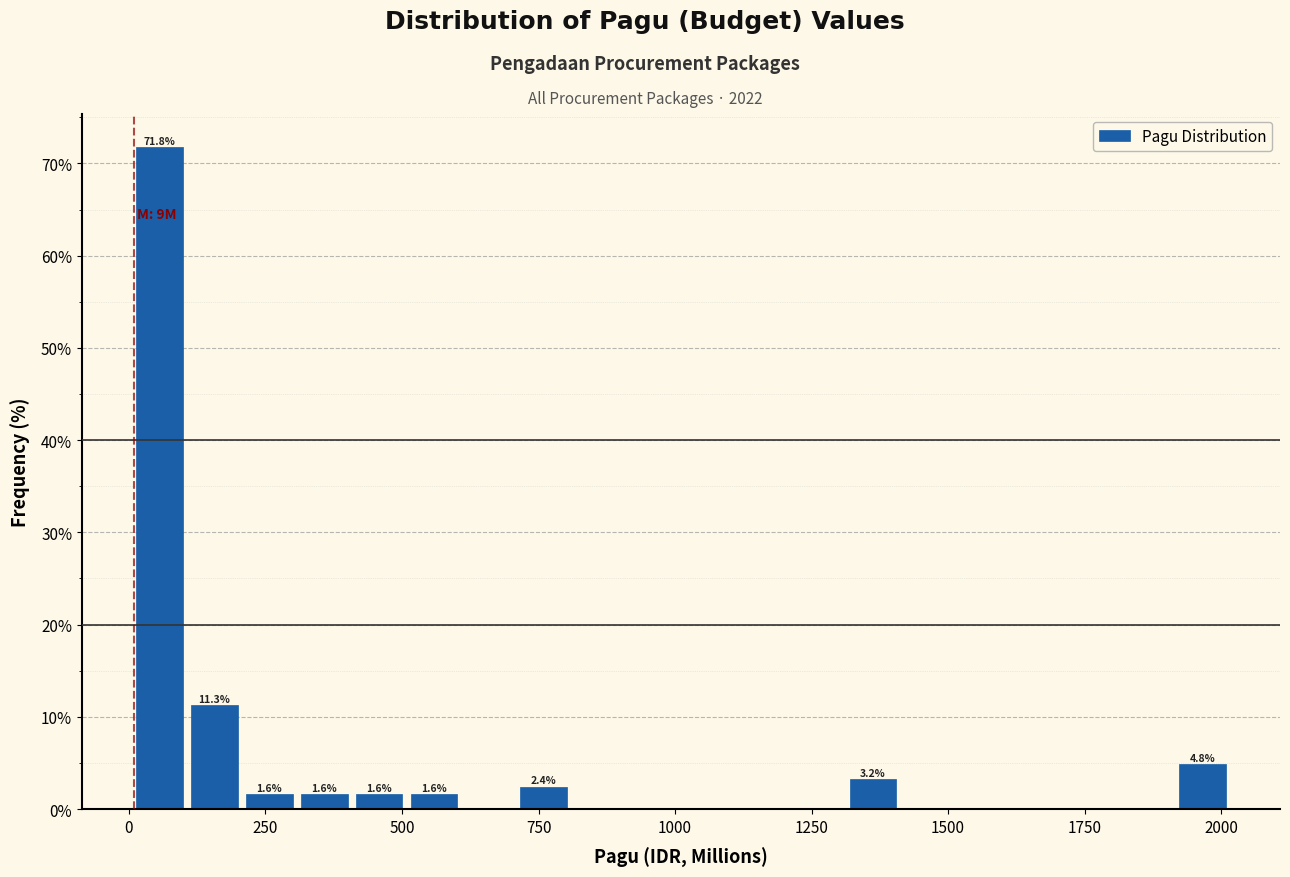

Around what value on the x-axis is the tallest bar? Give the approximate position of its centre, as read against the axis.

50